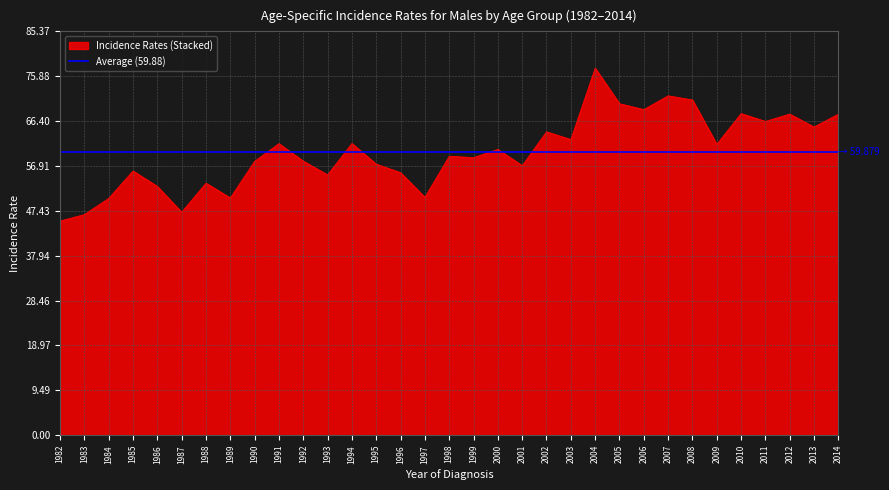

The value of Incidence Rates (Stacked) at 2009 is 19.6. True or false?

False